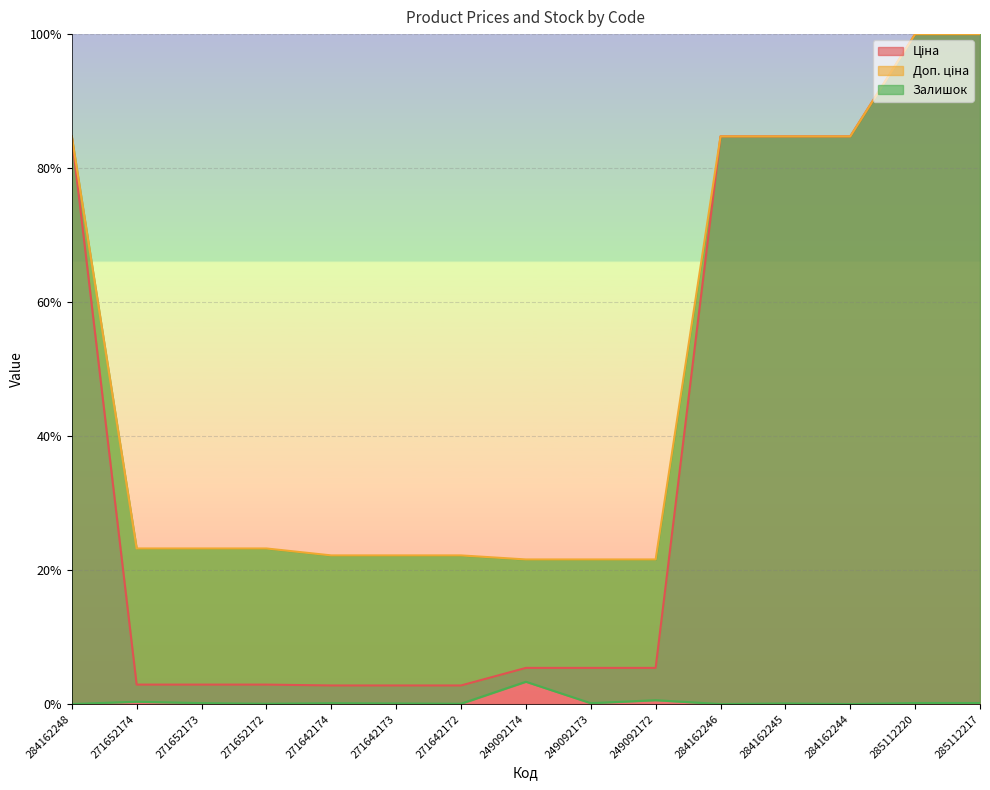

What is the sum of all Доп. ціна values?

739.9